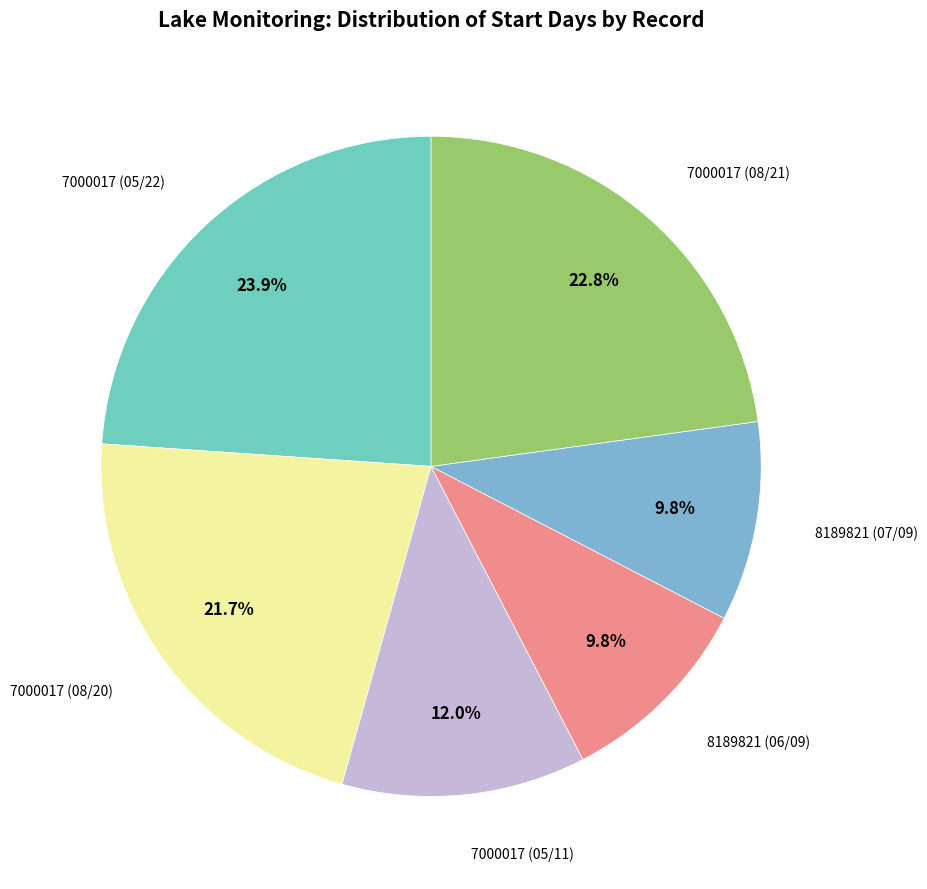

How many slices are in this pie chart?

6